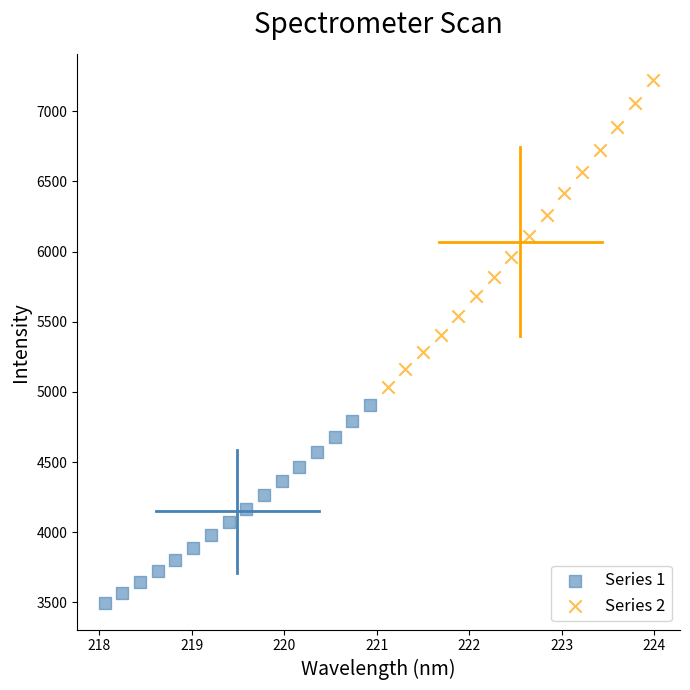

Which series reaches the minimum Y coordinate?

Series 1